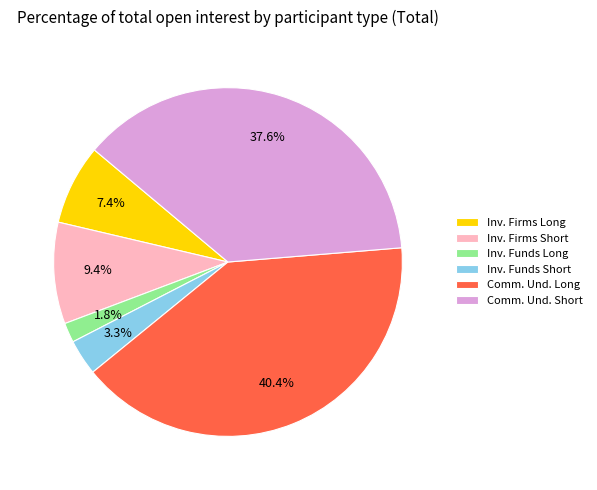

Does any single category account for the majority?

No